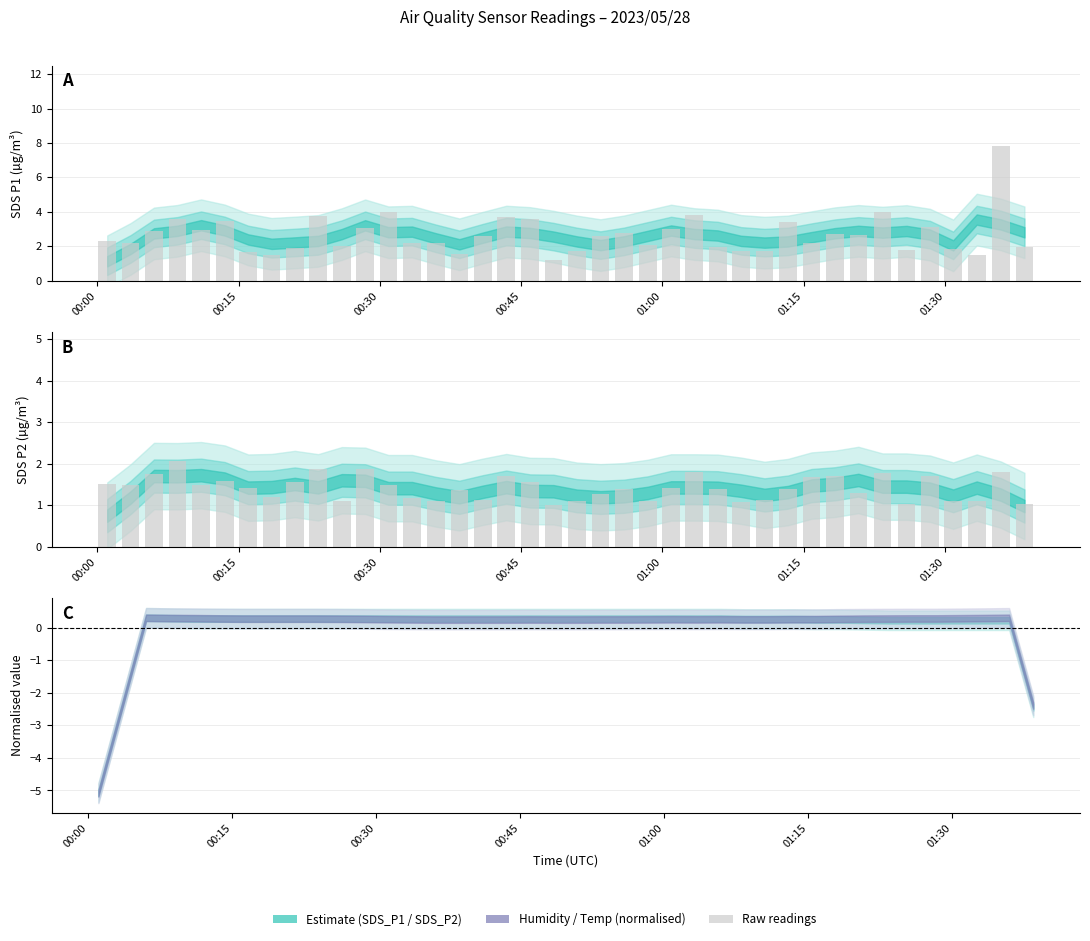

What is the sum of all SDS_P1 values?

106.6